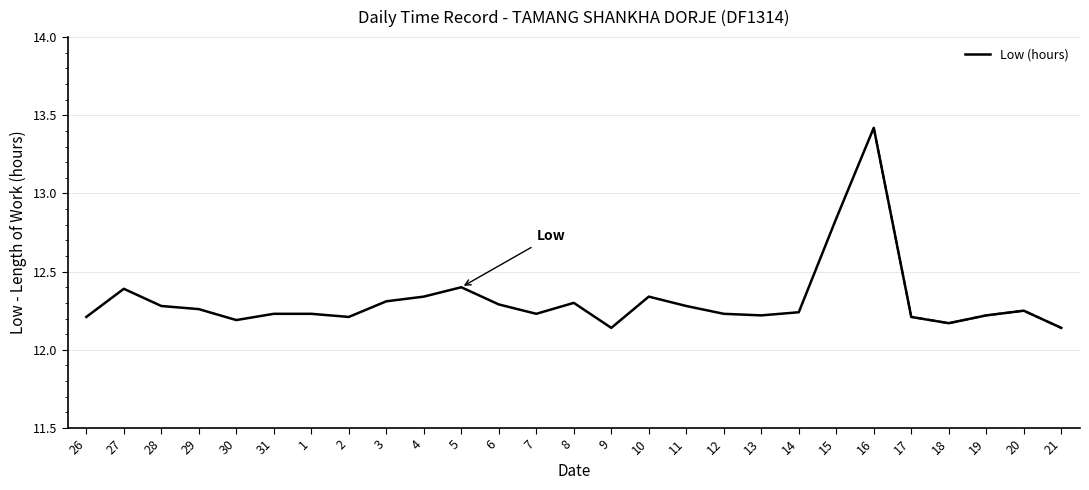

List the labels in order of value, largest first.

16, 15, 5, 27, 4, 10, 3, 8, 6, 28, 11, 29, 20, 14, 31, 1, 7, 12, 13, 19, 26, 2, 17, 30, 18, 9, 21